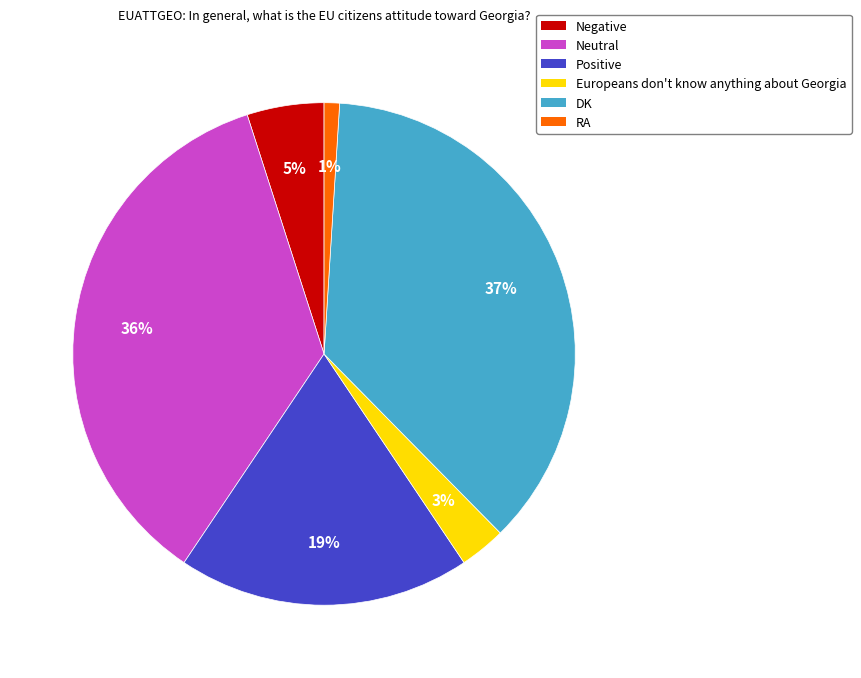

True or false: Positive accounts for 28% of the total.

False